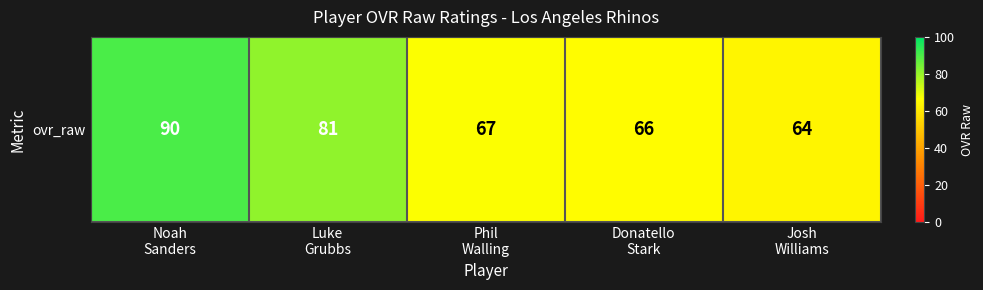

The chart shows a value of 66 at Donatello
Stark. True or false?

True